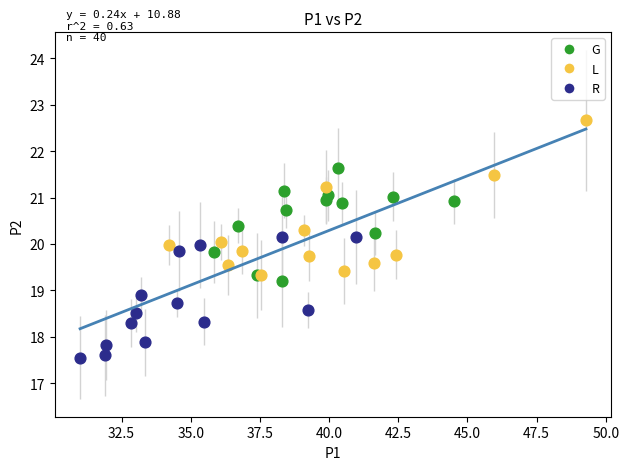

What are all the series names shown in the legend?

G, L, R